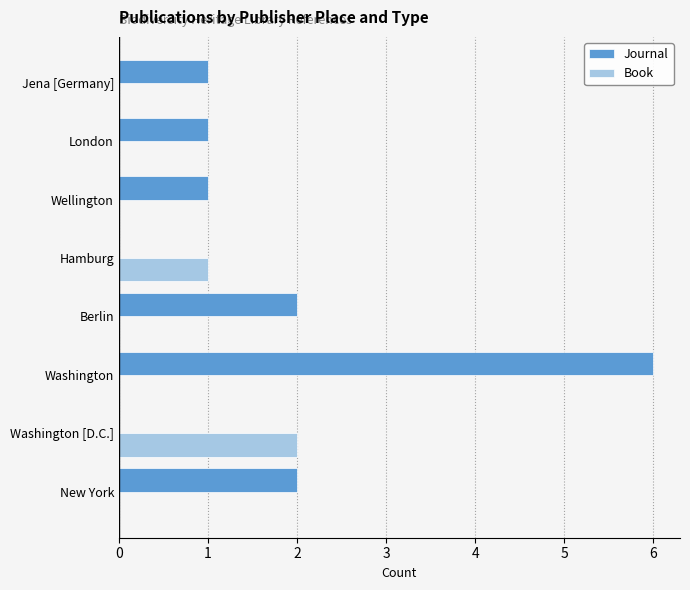

How many data points does each series have?

8